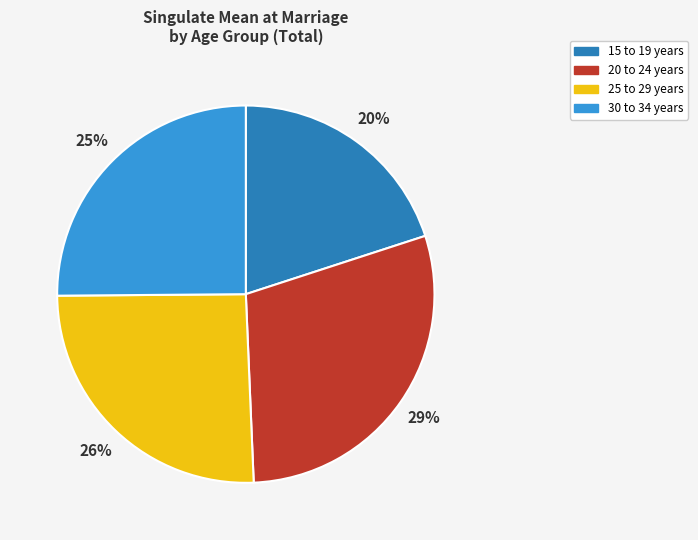

To the nearest percent, what is the difference between the largest and smallest slice percentages?

9%